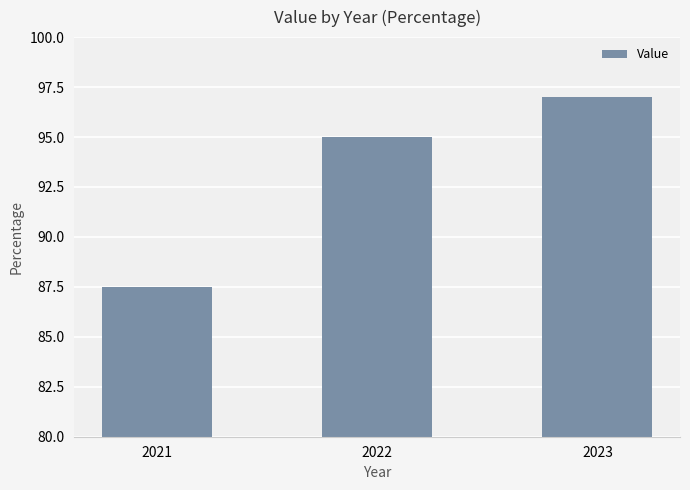

What value does the data have at 2021?

87.5